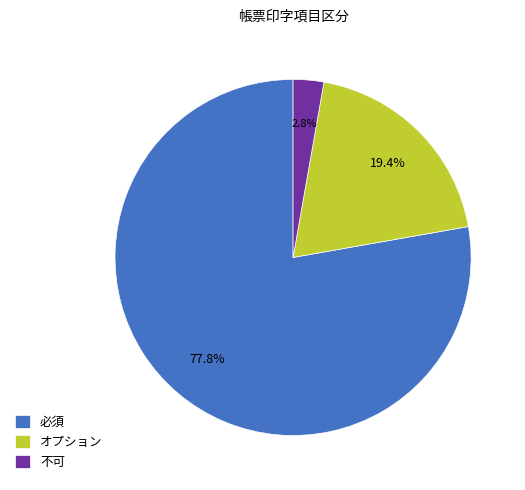

How much of the chart is everything except オプション?

80.6%